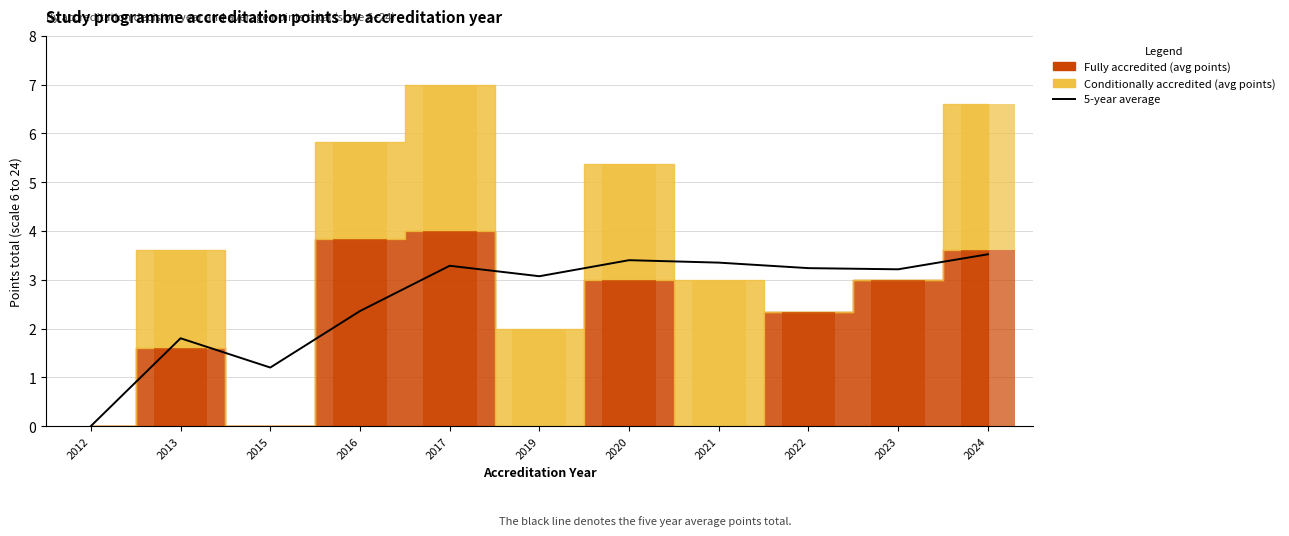

Reading right to left, list all the values displayed in this chart.

2024=3.5	2023=3.2	2022=3.2	2021=3.4	2020=3.4	2019=3.1	2017=3.3	2016=2.4	2015=1.2	2013=1.8	2012=0.0